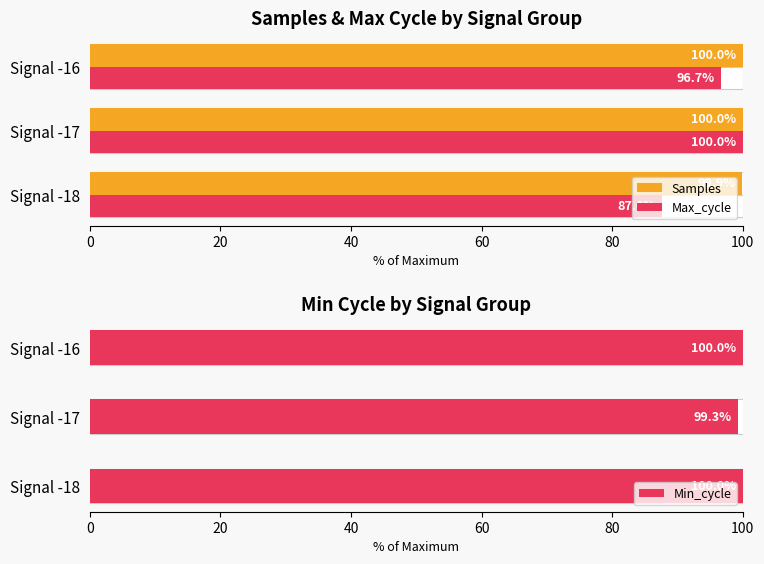

How many data points does each series have?

3